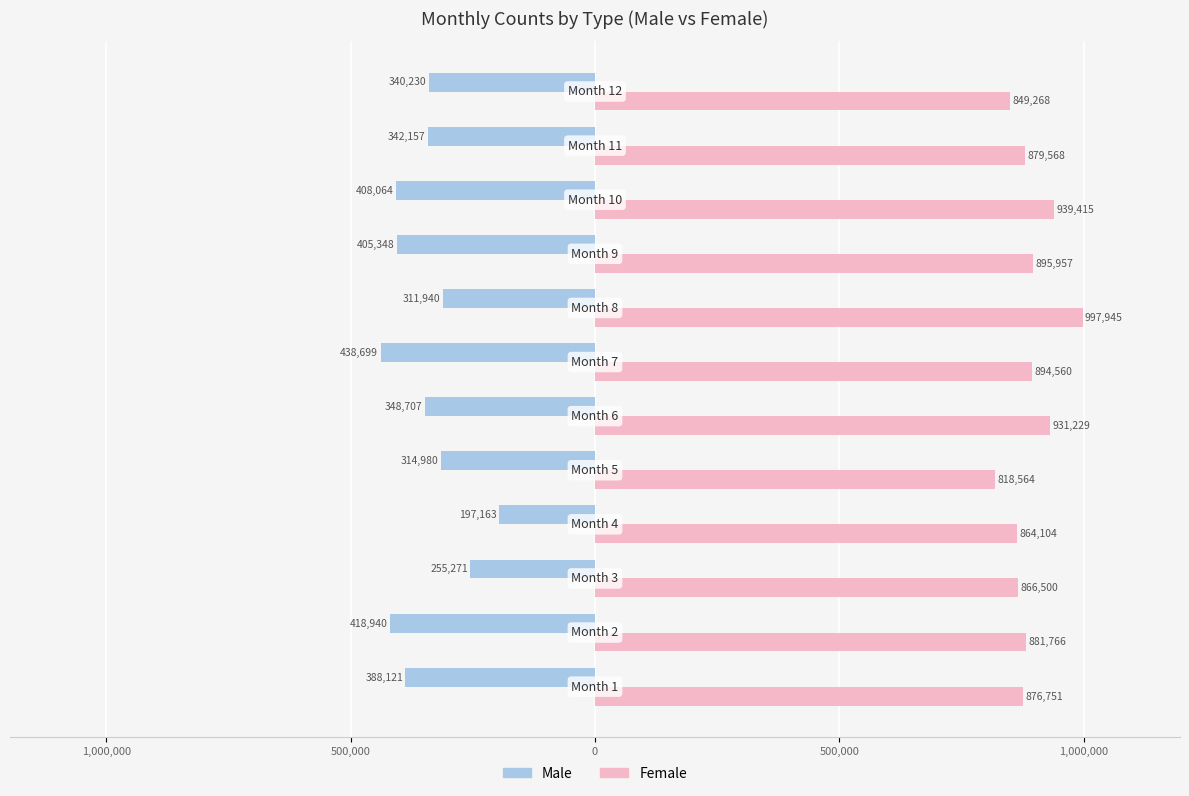

What are all the series names shown in the legend?

Male, Female